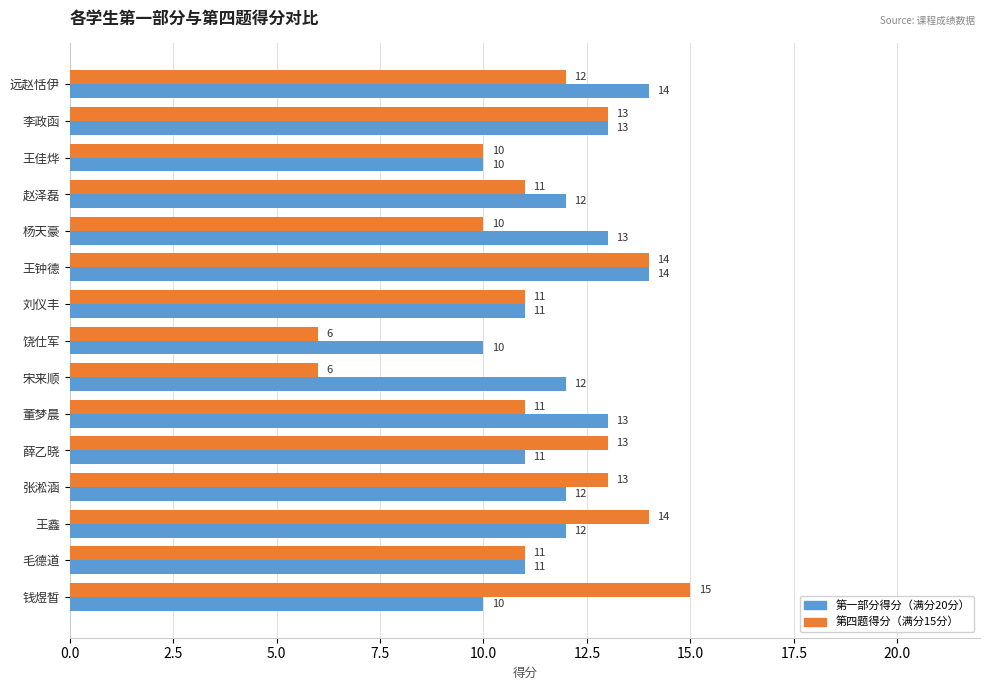

Which category has the highest value across all series?

钱煜皙